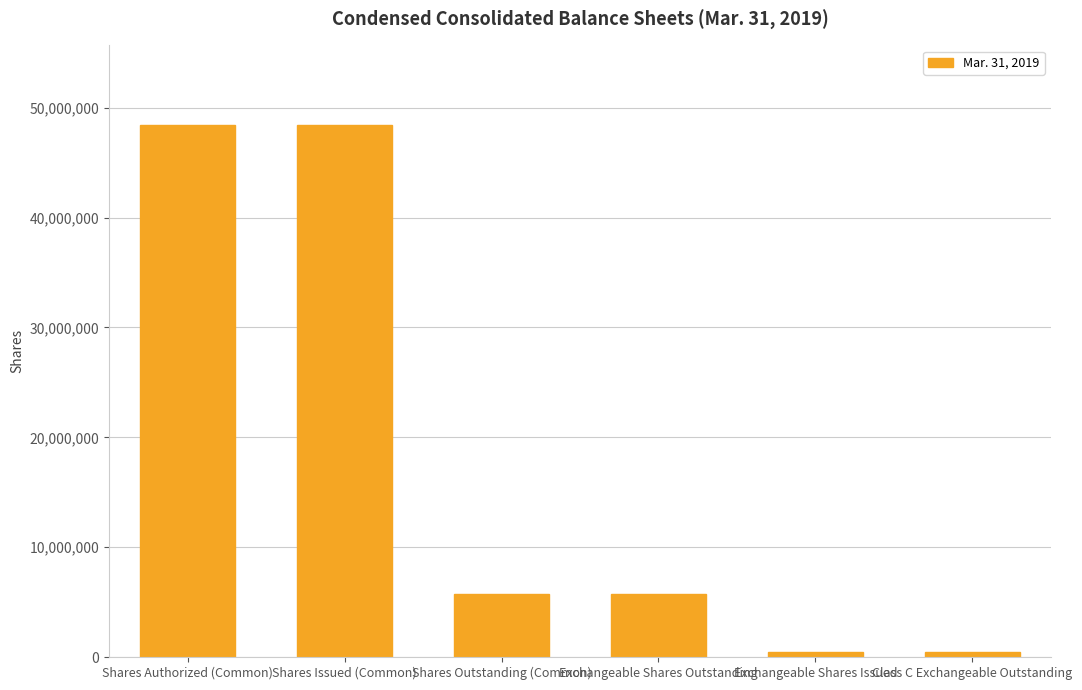

Approximately how many times larger is the value at Shares Outstanding (Common) compared to Exchangeable Shares Issued?

11.5